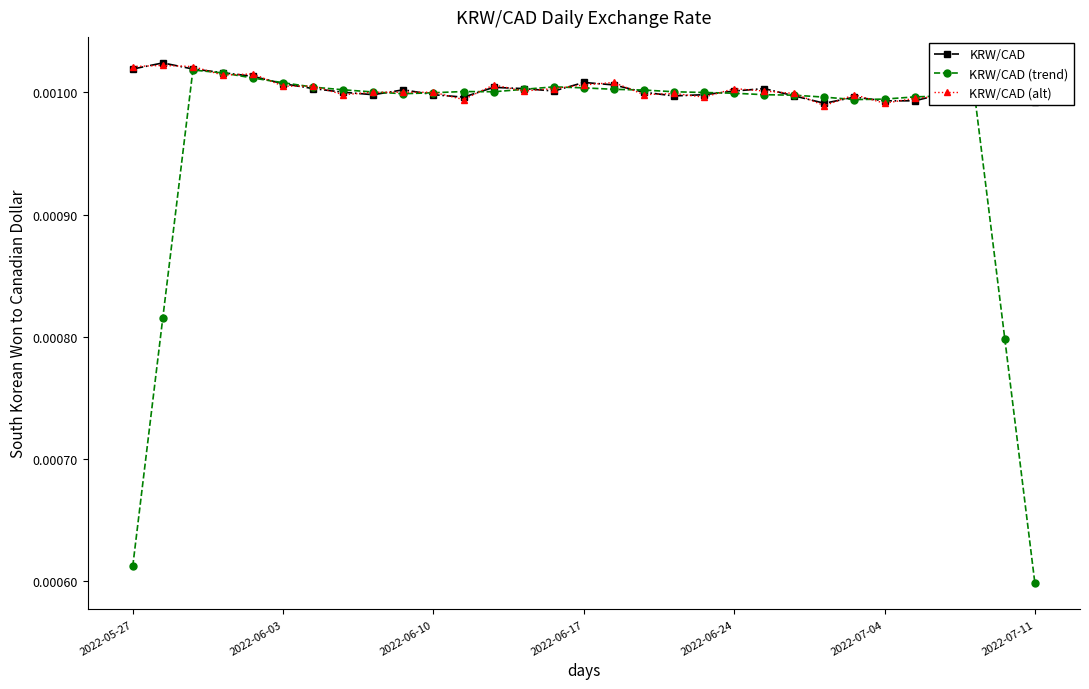

Does the chart have visible grid lines?

No